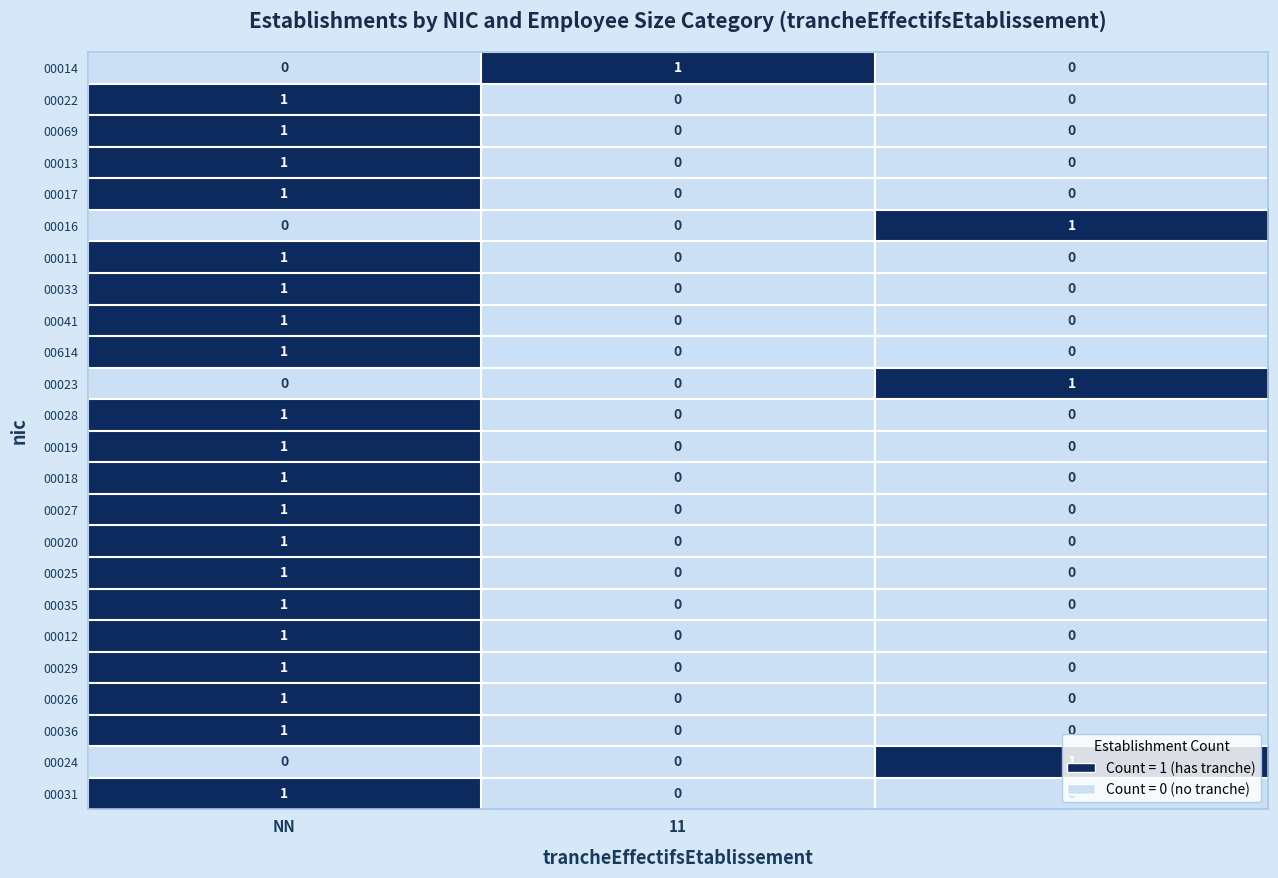

At how many categories does at least one series exceed 0?

3